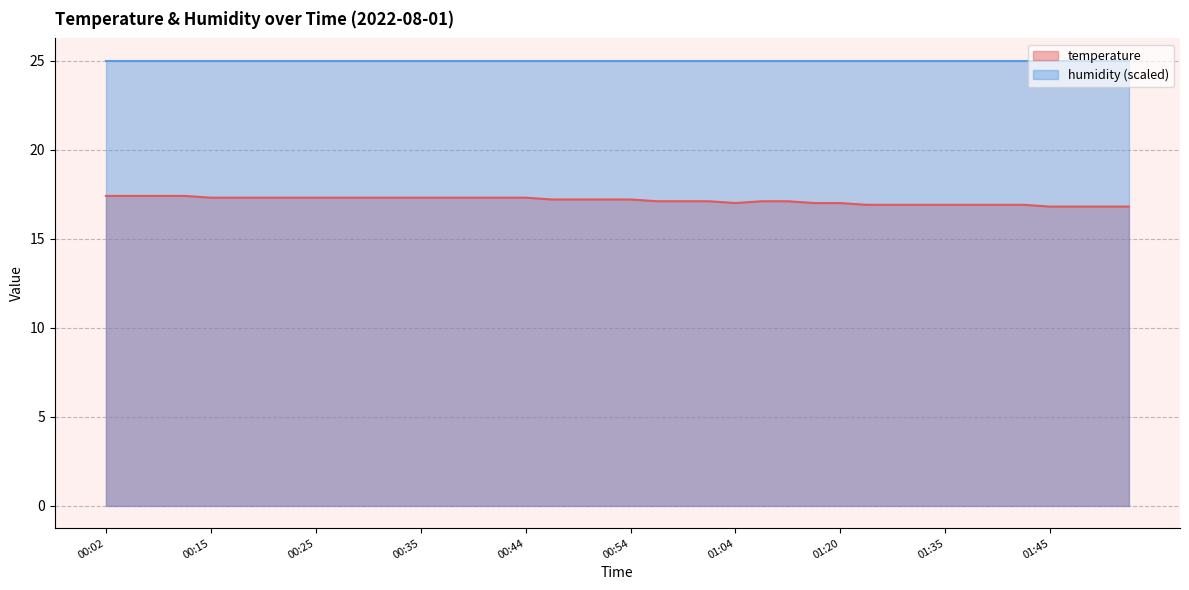

Is it true that the value at 01:04 is 10.8?

False